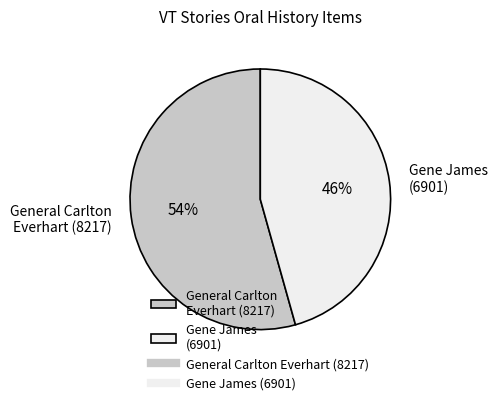

Rank the categories by value from lowest to highest.

Gene James (6901), General Carlton Everhart (8217)